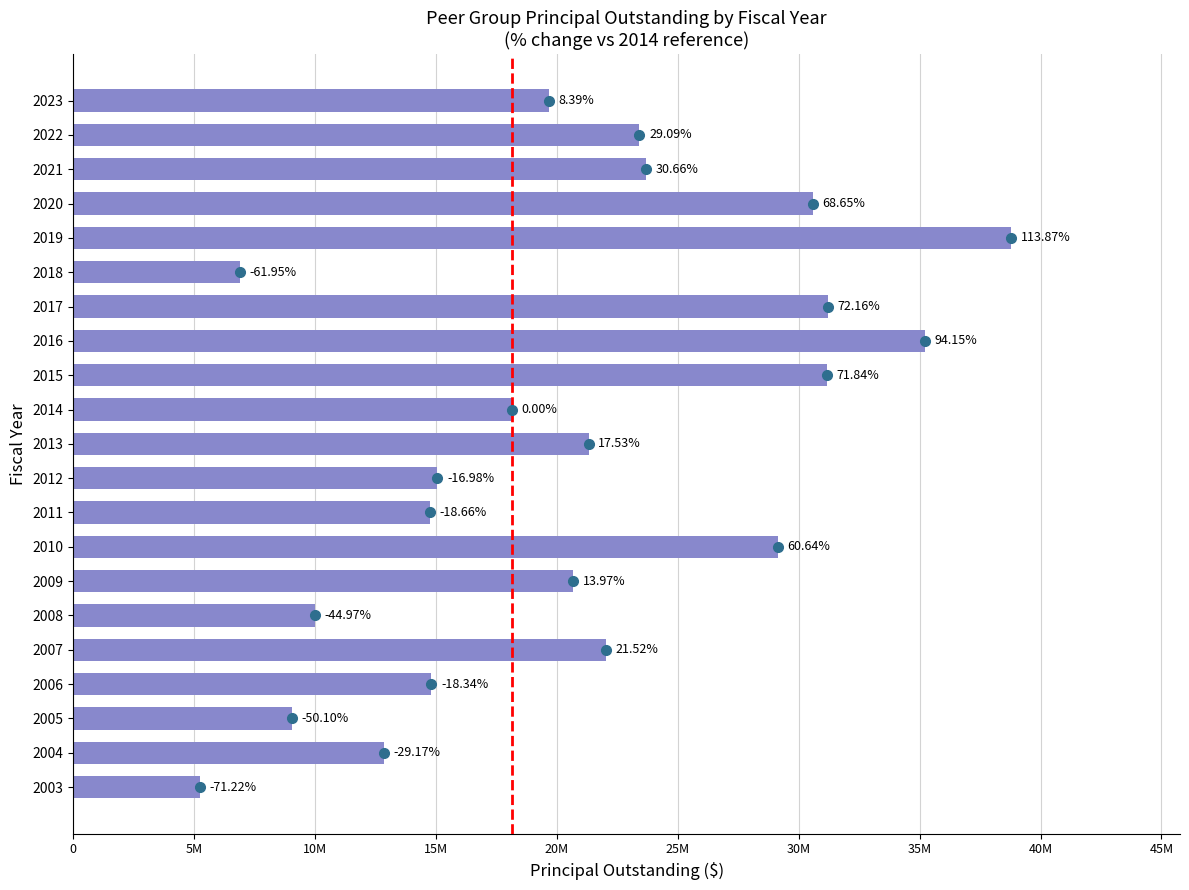

What is the smallest value displayed?

5220244.8